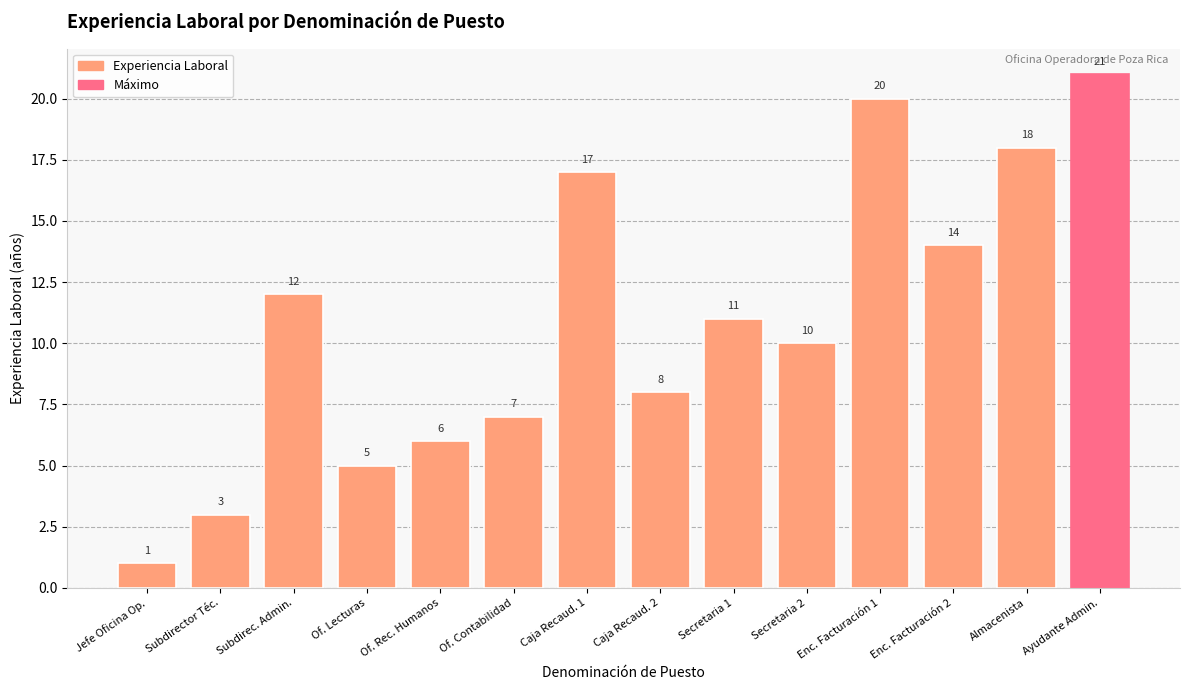

Rank the categories by value from lowest to highest.

Jefe Oficina Op., Subdirector Téc., Of. Lecturas, Of. Rec. Humanos, Of. Contabilidad, Caja Recaud. 2, Secretaria 2, Secretaria 1, Subdirec. Admin., Enc. Facturación 2, Caja Recaud. 1, Almacenista, Enc. Facturación 1, Ayudante Admin.